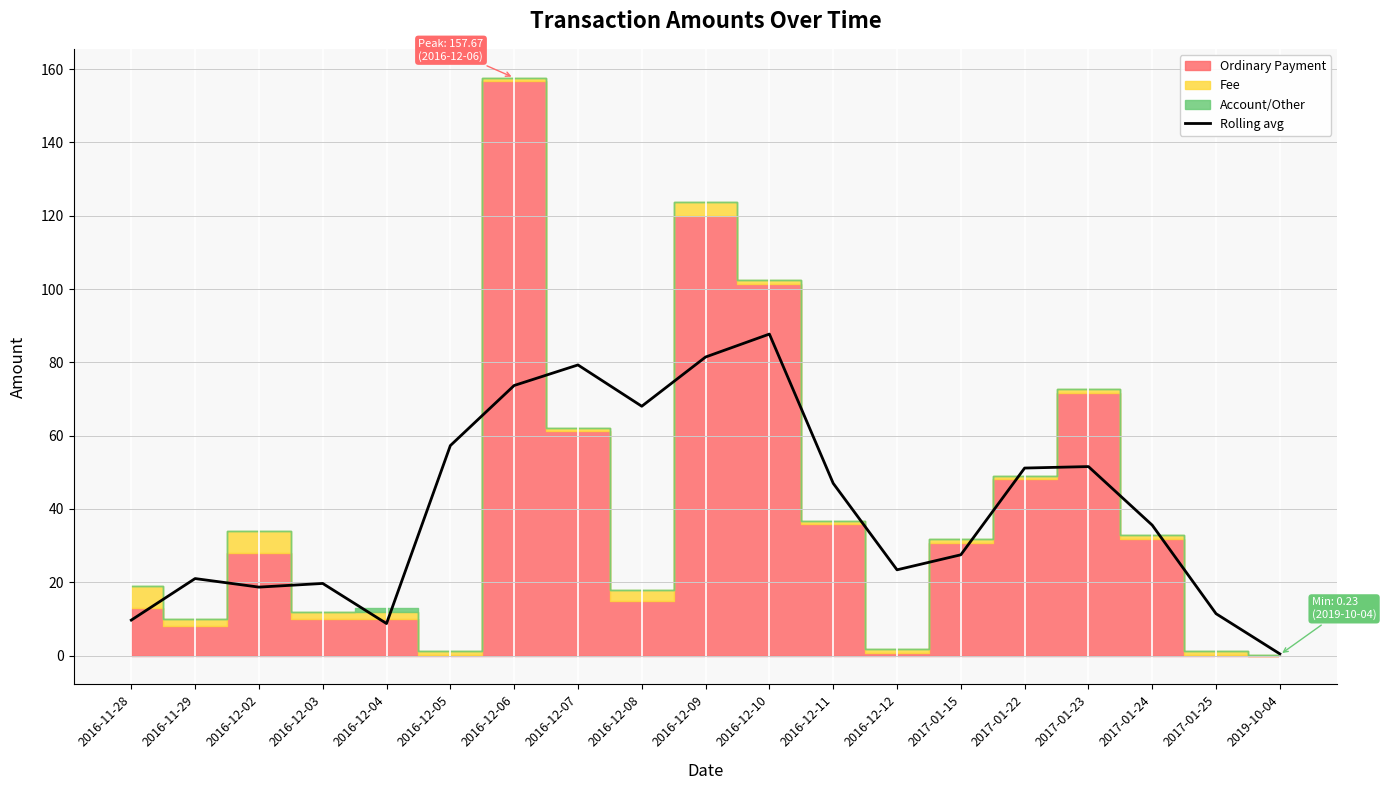

At which category does the data reach its first local valley?

2016-12-02